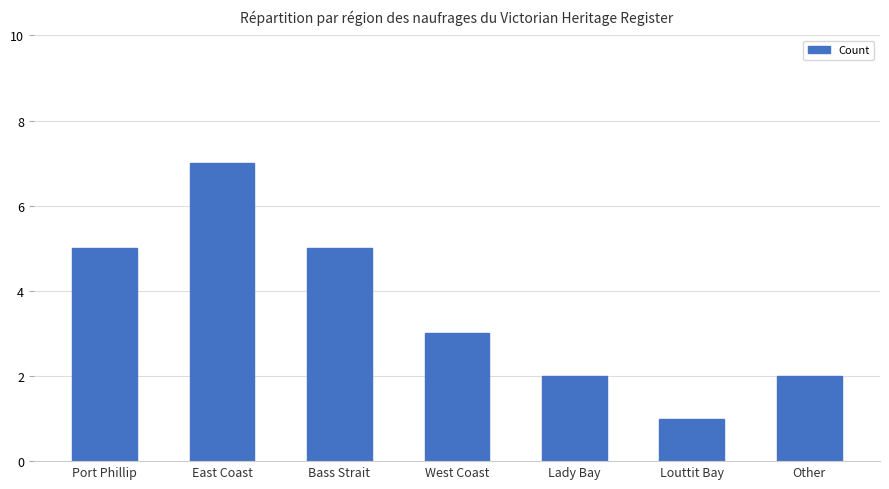

Approximately how many times larger is the value at West Coast compared to Other?

1.5